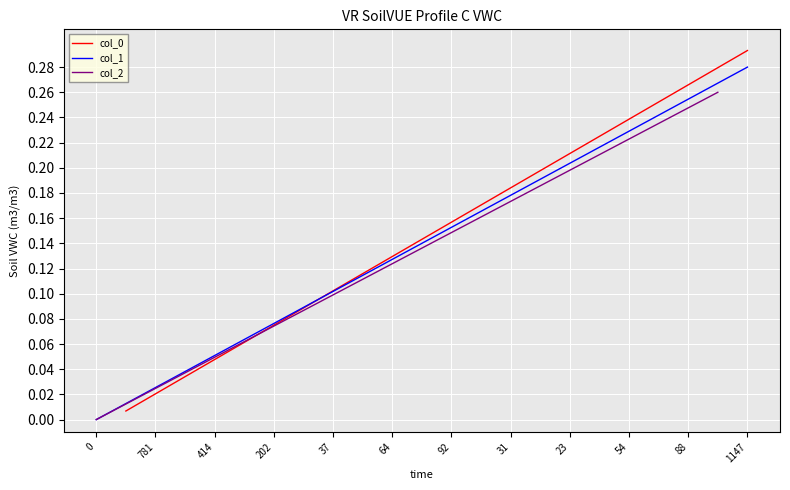

True or false: col_1 and col_2 cross at least once.

False